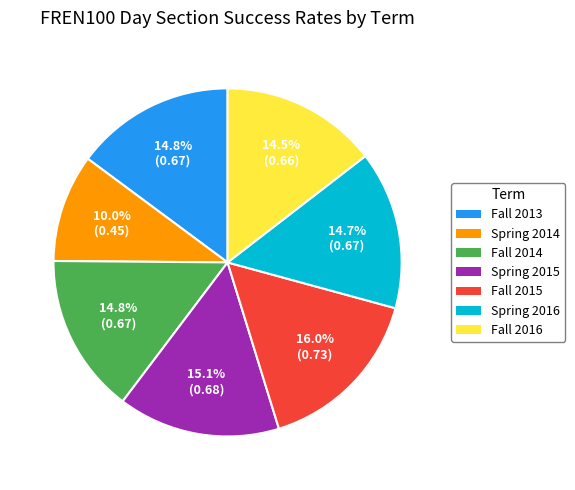

Which has a higher value, Fall 2015 or Fall 2016?

Fall 2015